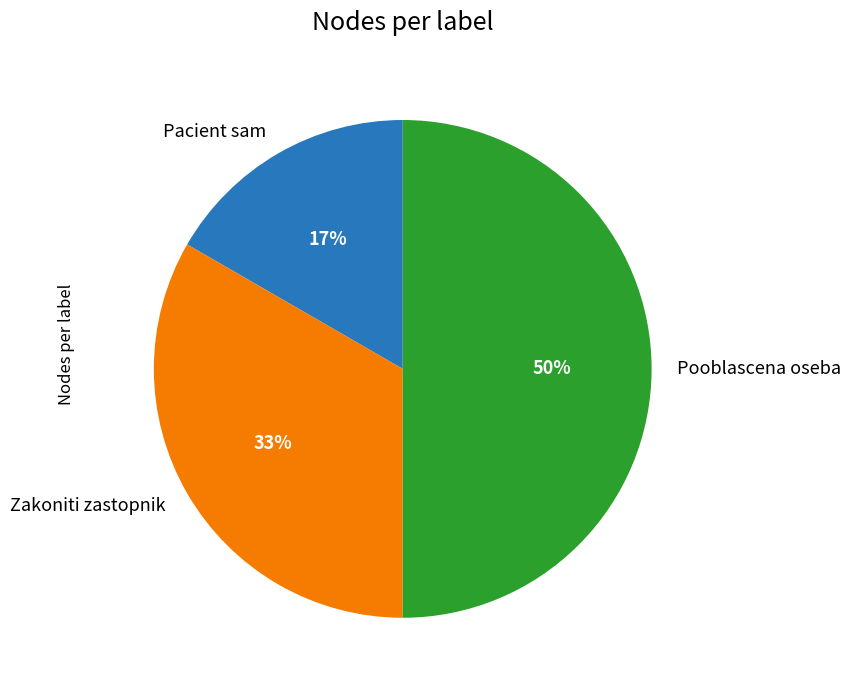

Combined, do Pooblascena oseba and Pacient sam account for over 50%?

Yes